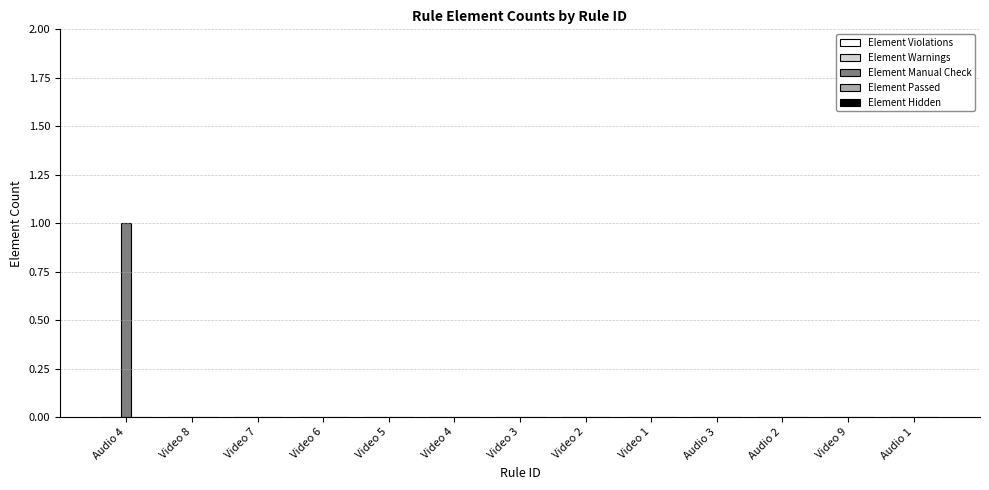

True or false: the data shows 0 at Video 6.

True